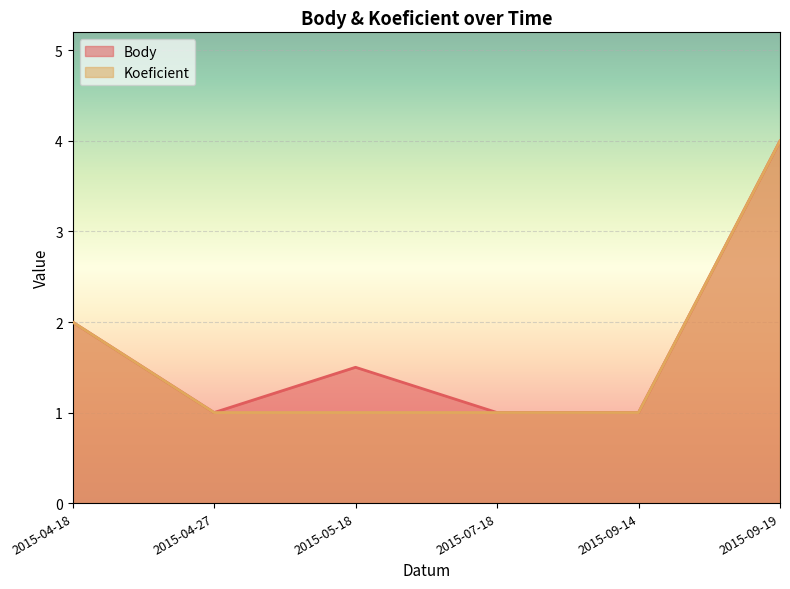

What position from the right is 2015-04-27?

5